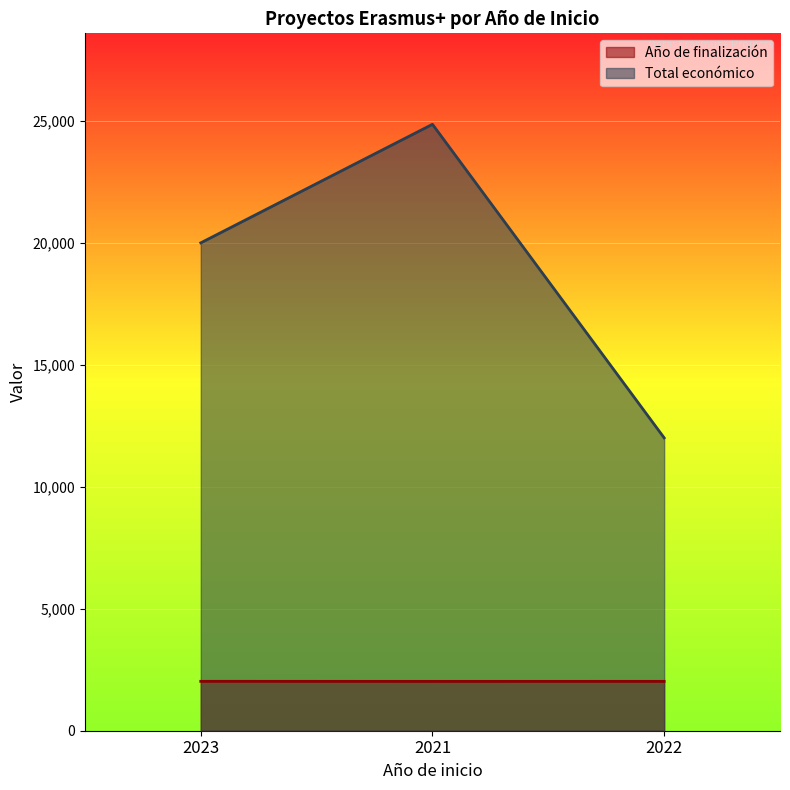

Which series has the largest total across all categories?

Total económico